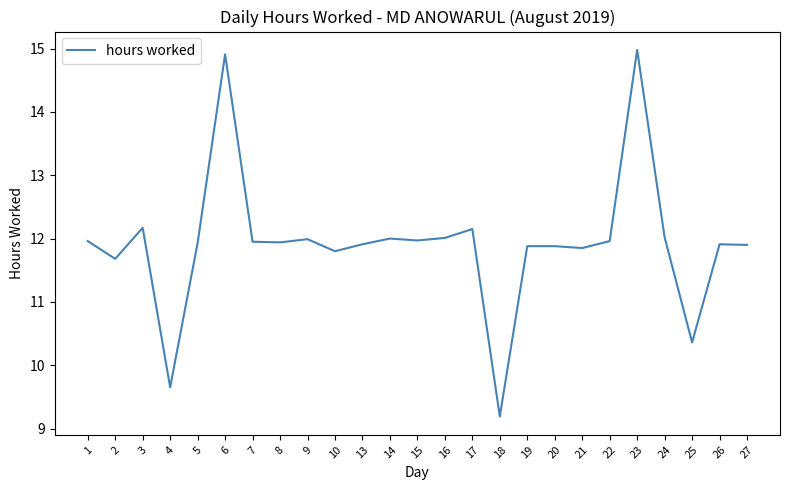

What is the difference between the maximum and minimum values?

5.8